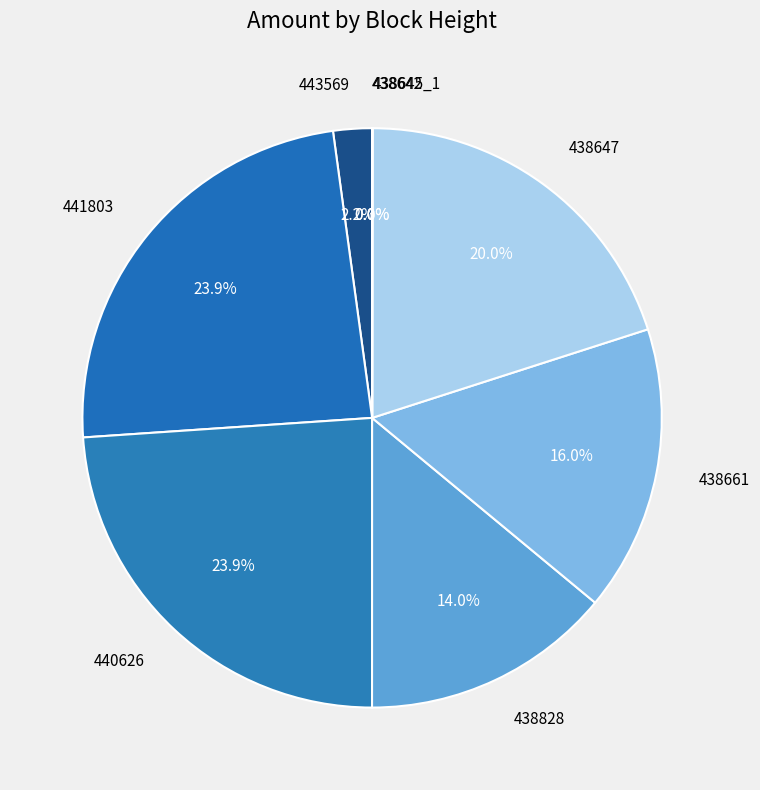

Does any single category account for the majority?

No